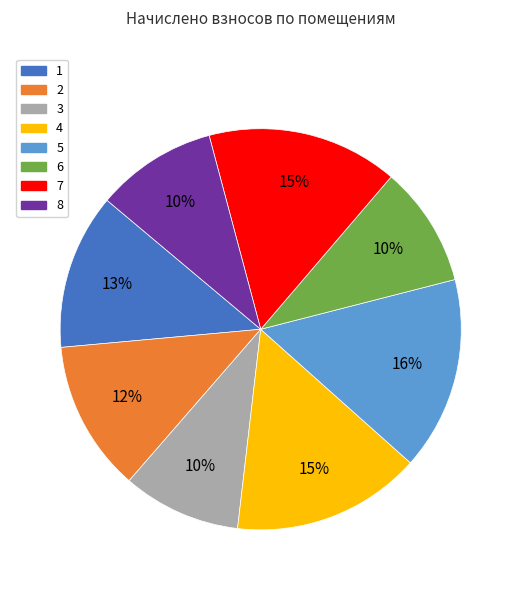

Combined, do 2 and 7 account for over 50%?

No